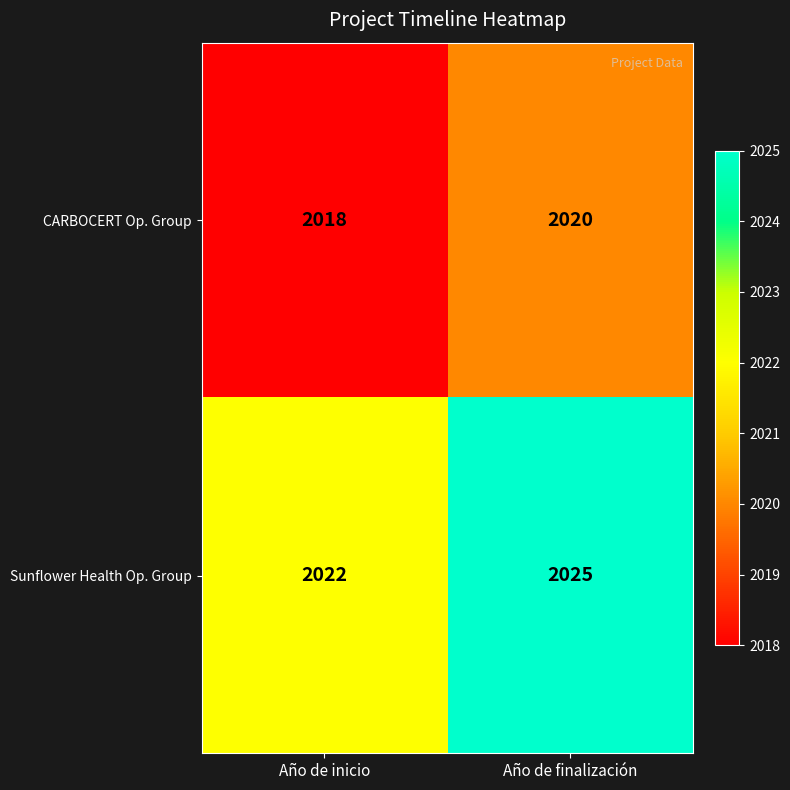

Reading right to left, what are all the values shown in this chart?

CARBOCERT Op. Group: Año de finalización=2020	Año de inicio=2018
Sunflower Health Op. Group: Año de finalización=2025	Año de inicio=2022